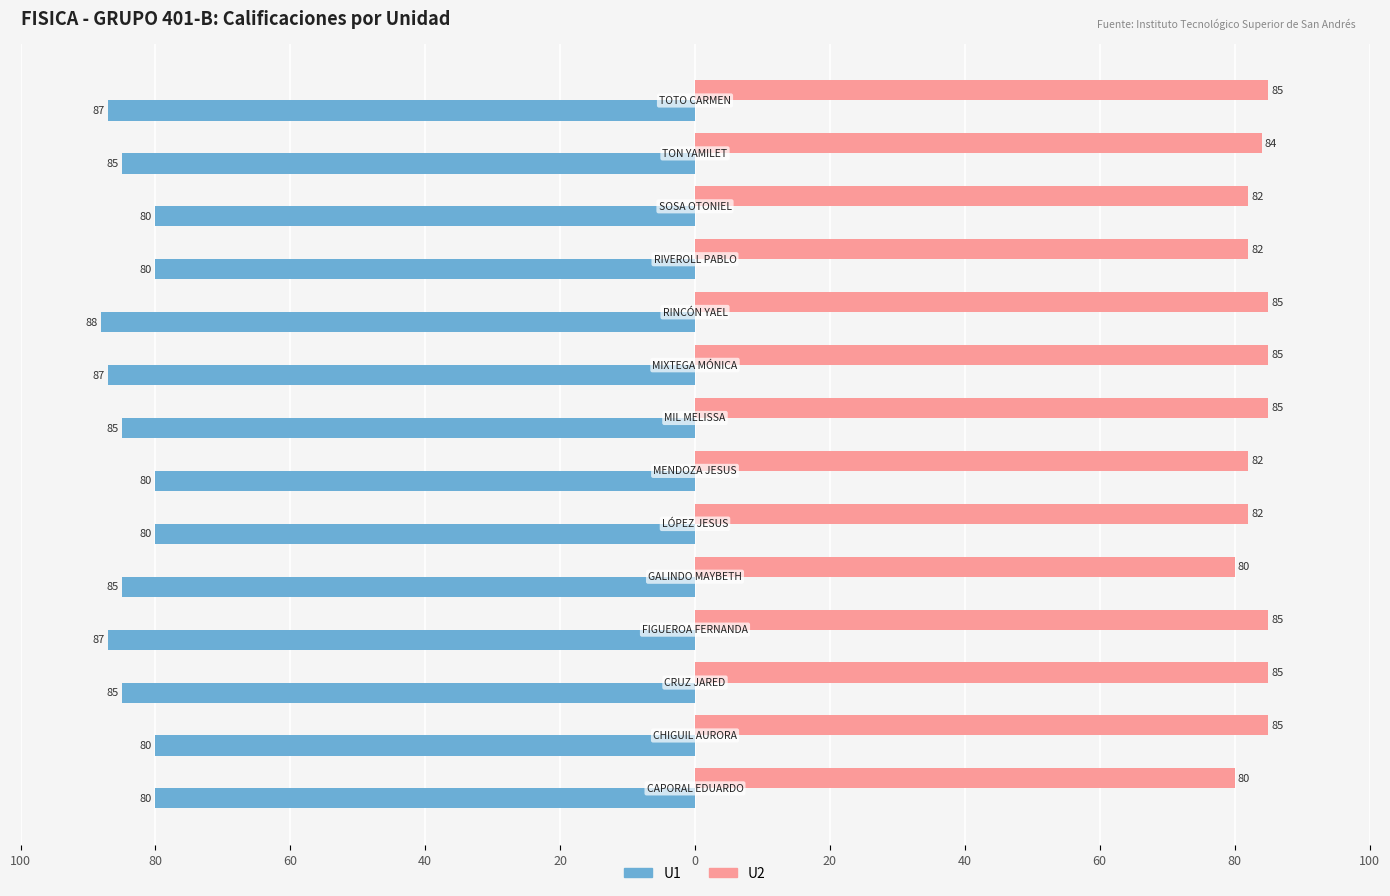

What are all the series names shown in the legend?

U1, U2